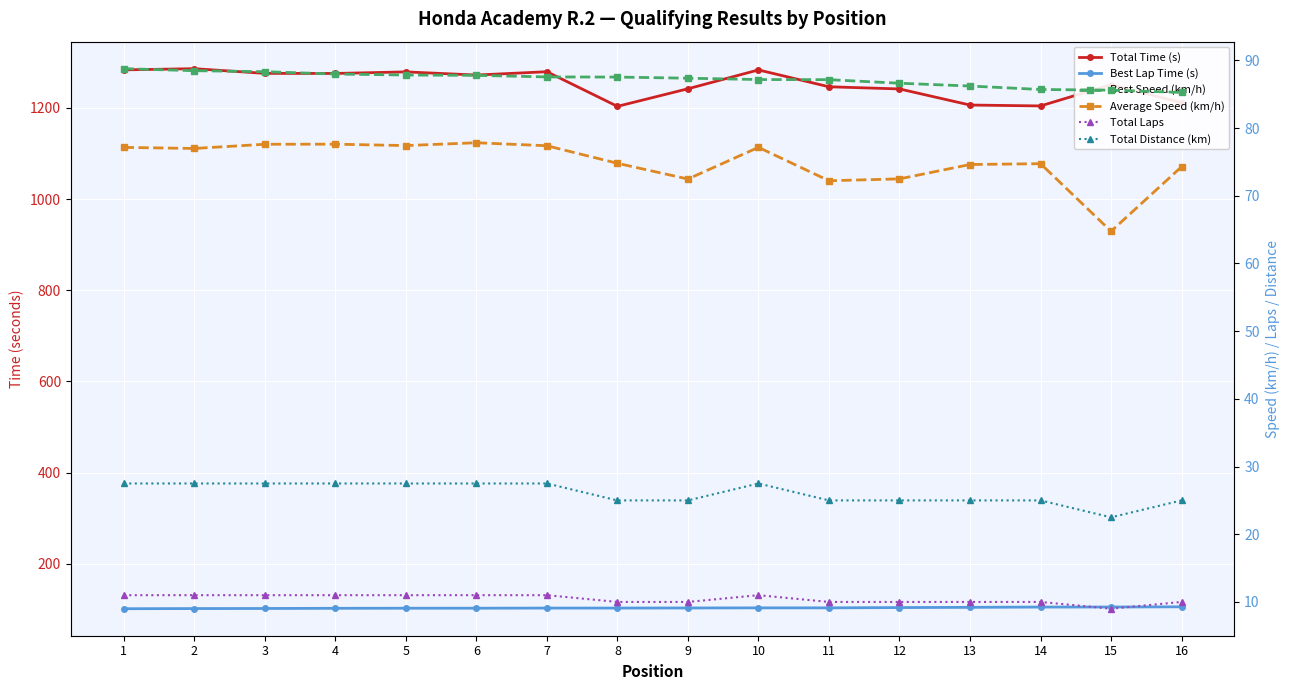

What is the difference between the Best Speed (km/h) values at 5 and 2?

0.6